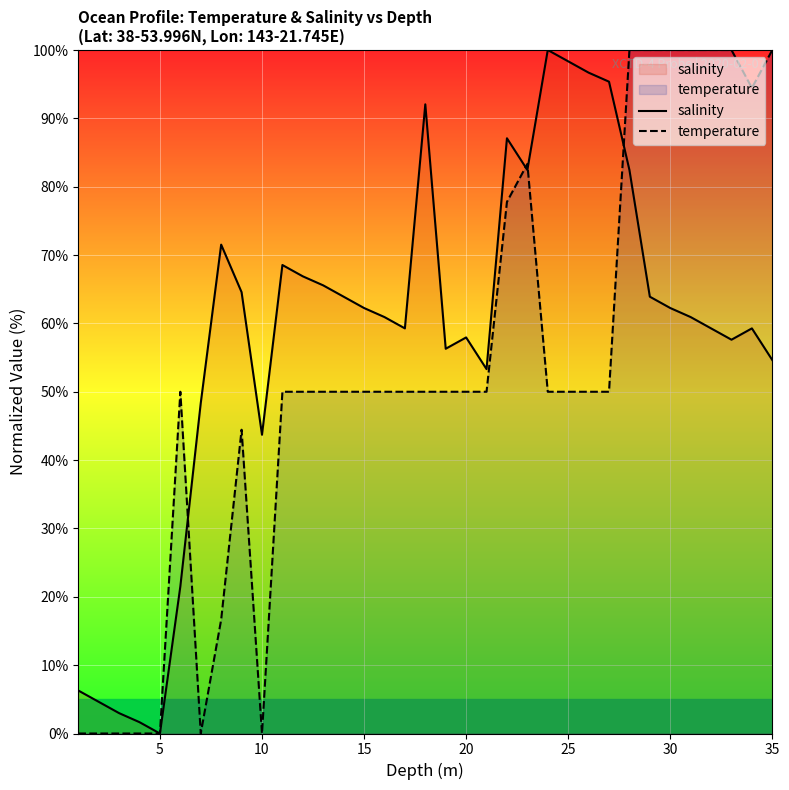

True or false: temperature and salinity intersect in this chart.

True